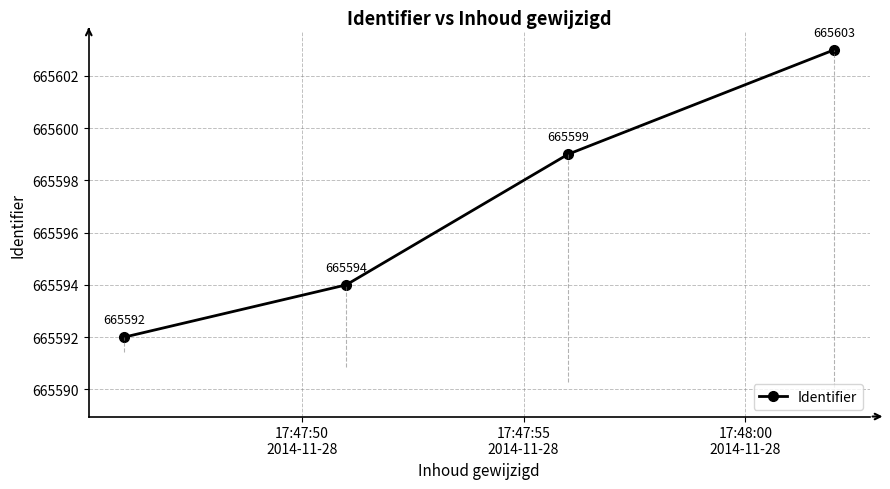

True or false: Identifier has more than 2 points higher than both neighbors.

False